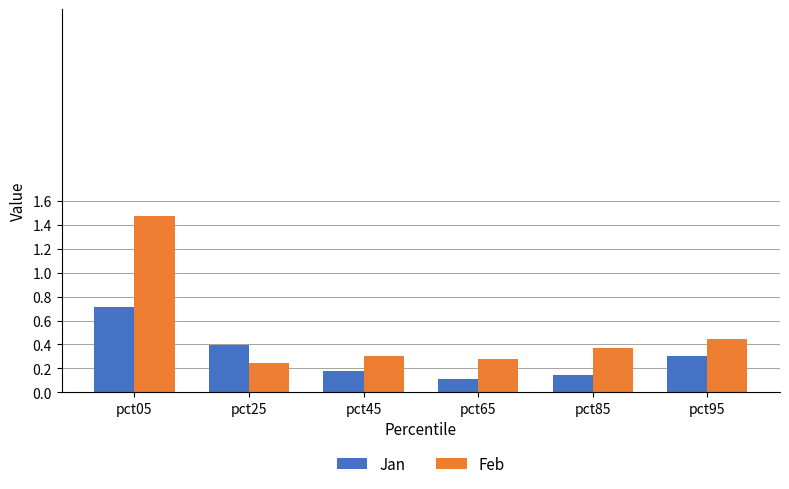

How many Feb values are between 0 and 1?

5